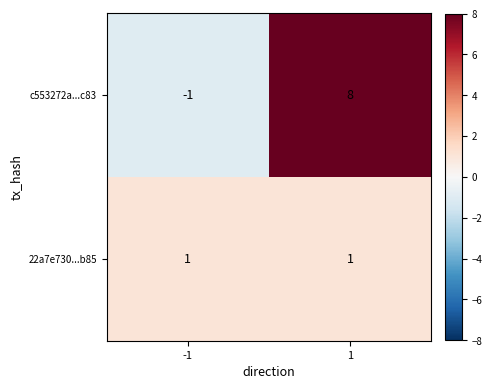

What is the smallest value displayed?

-1